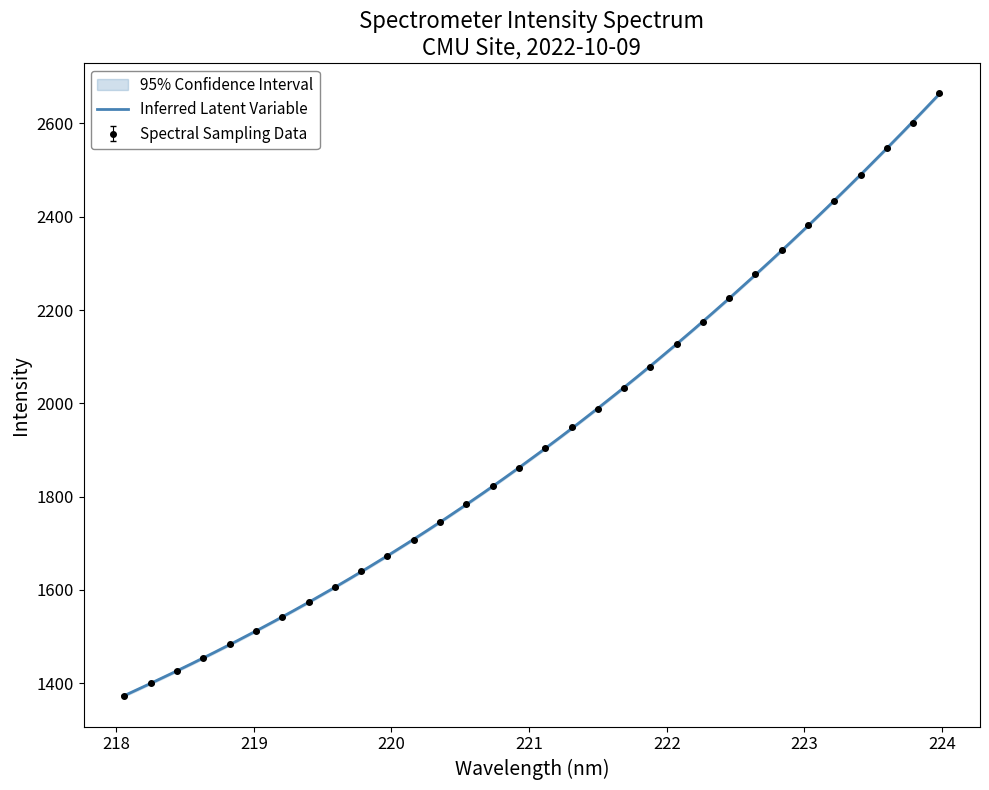

What is the sum of the values at 220.1623 and 218.8244?

3191.7